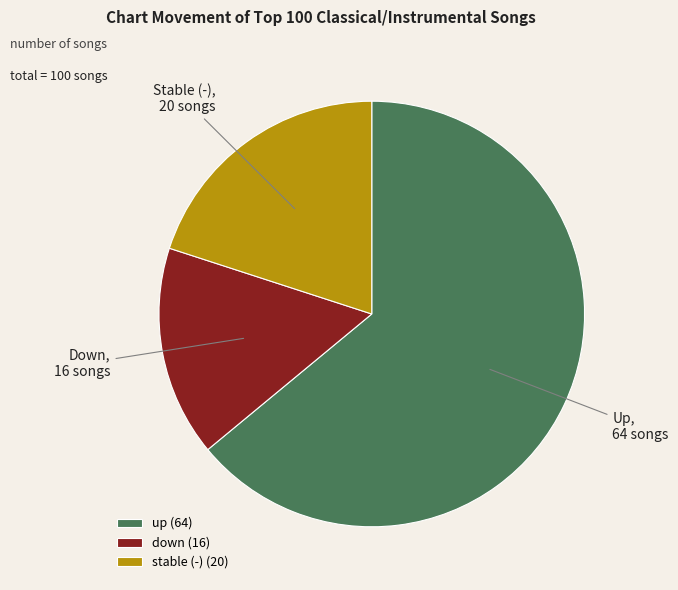

Rank the categories by value from lowest to highest.

down (16), stable (-) (20), up (64)